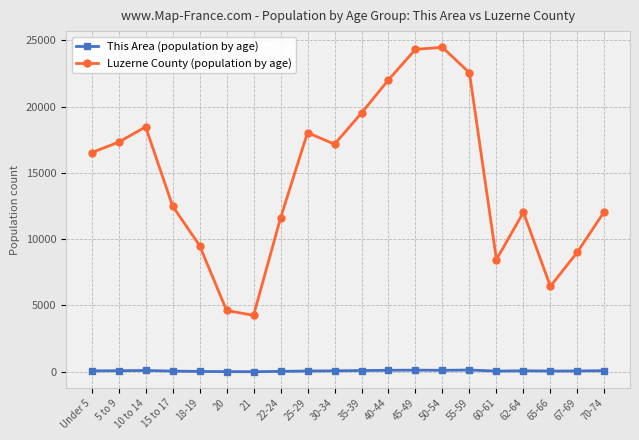

What is the average value of the Luzerne County (population by age) series?

14543